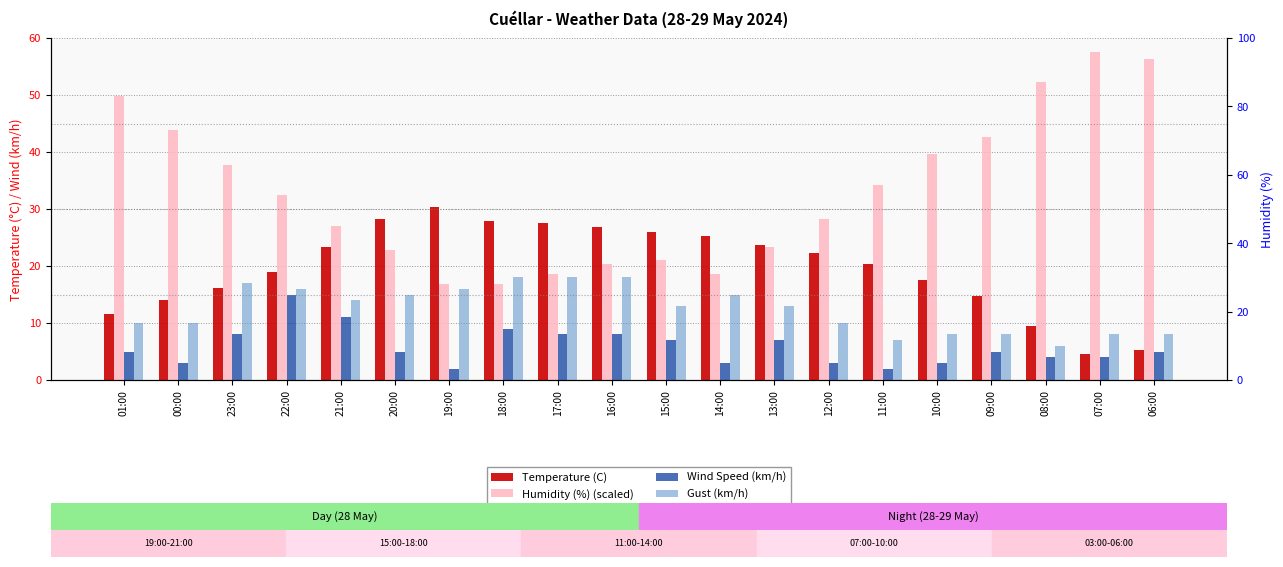

Rank the series at 13:00 from highest to lowest value.

Temperature (C), Humidity (%), Gust (km/h), Wind Speed (km/h)